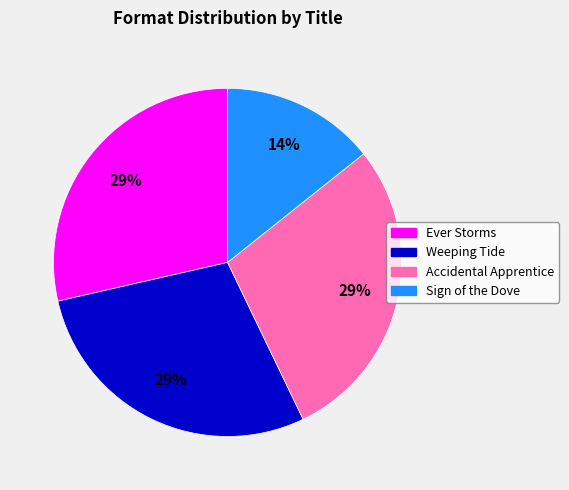

To the nearest percent, what portion does Ever Storms represent?

29%